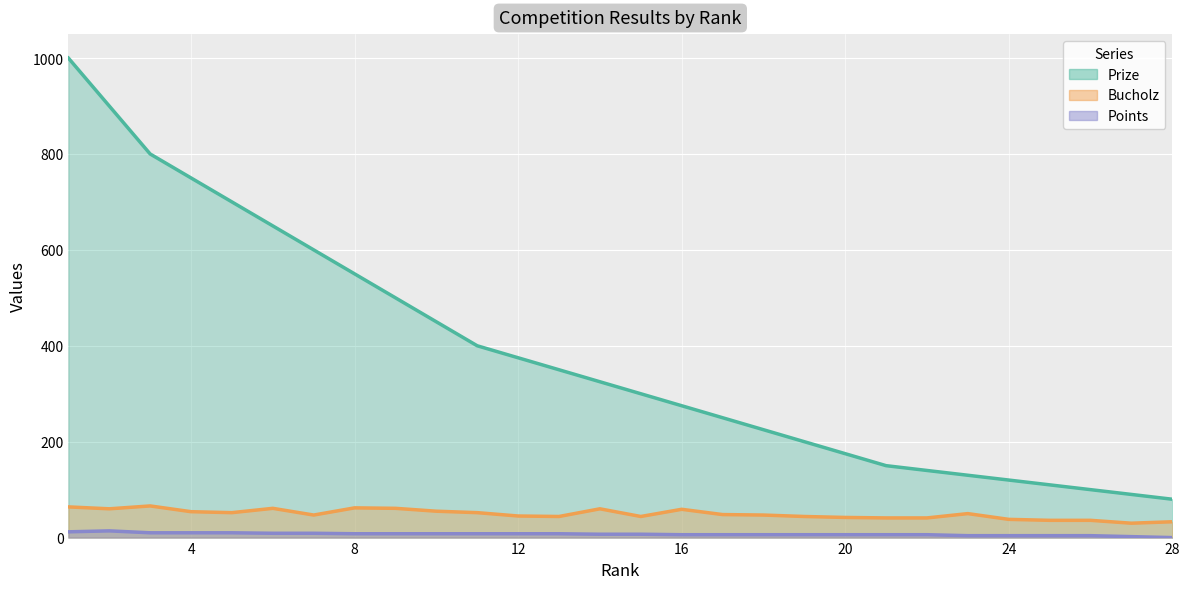

What is the sum of all Points values?

196